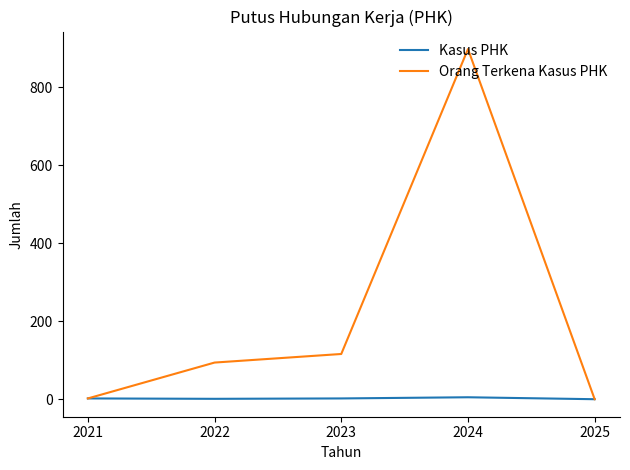

What is the maximum value for Kasus PHK?

5